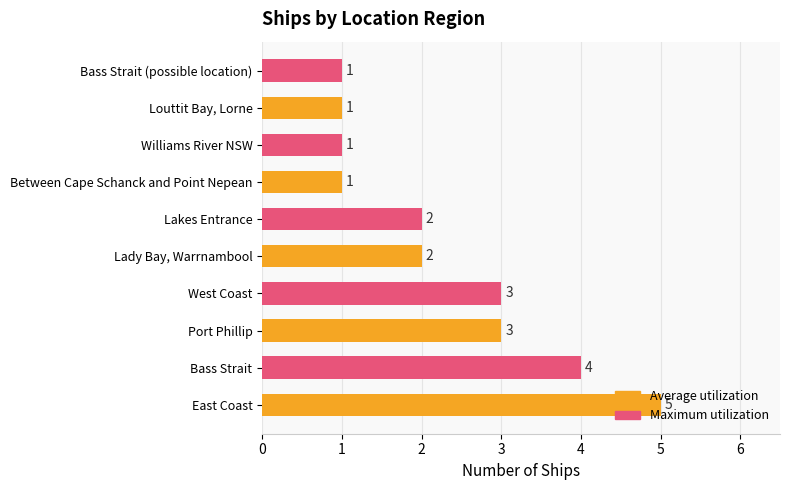

Count the values in the range 1 to 3.

8